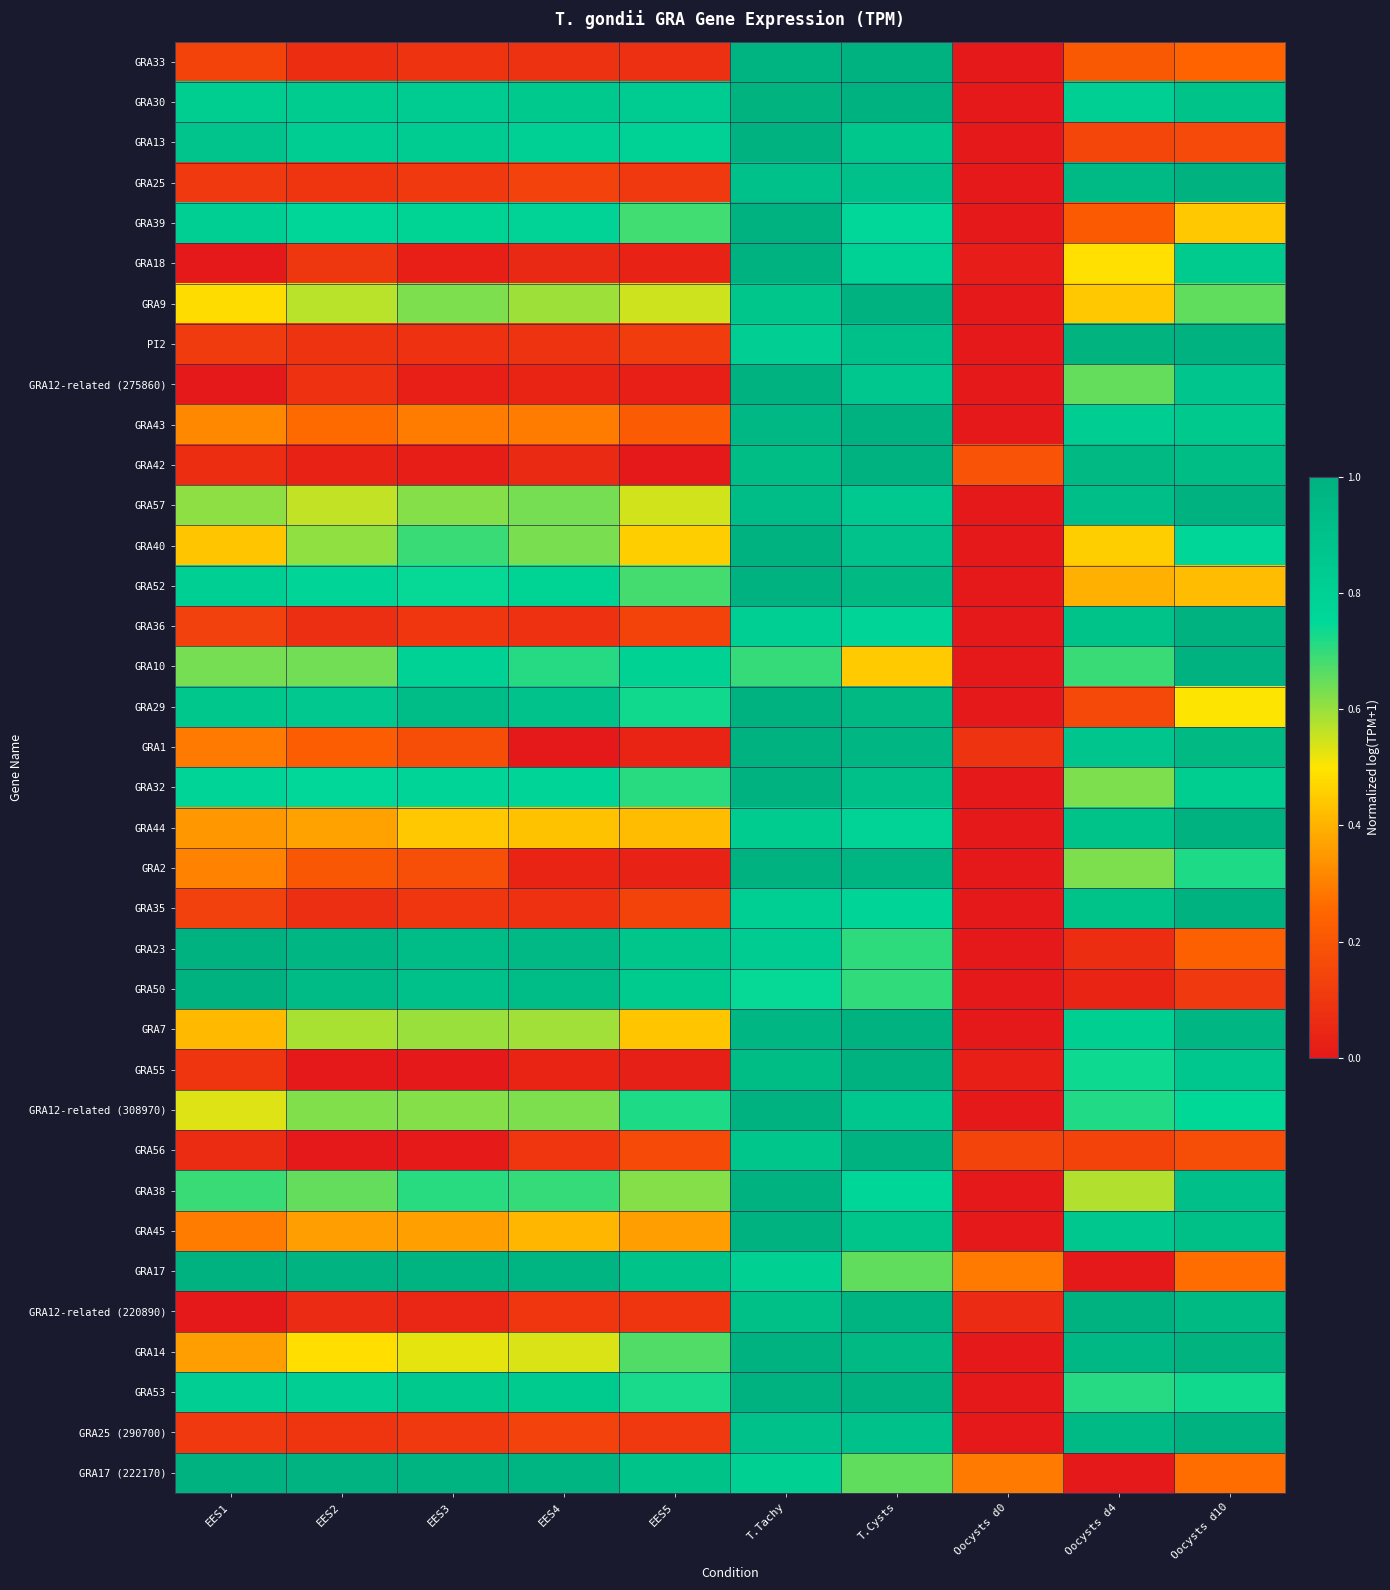

At which category does the chart reach its minimum across all series?

Oocysts d0